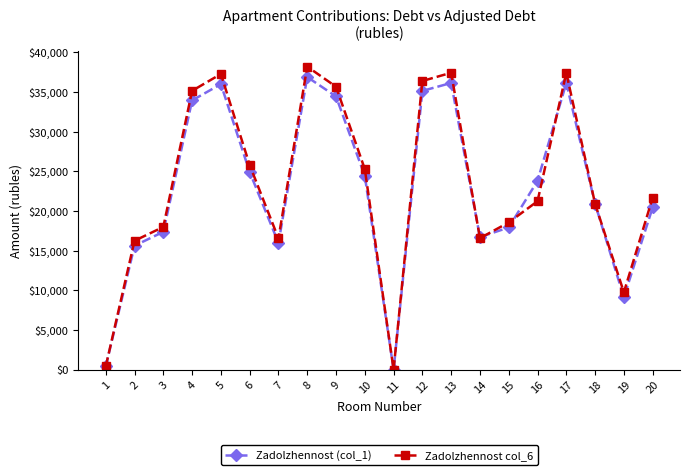

The value of Zadolzhennost (col_1) at 14 is 27742.1. True or false?

False